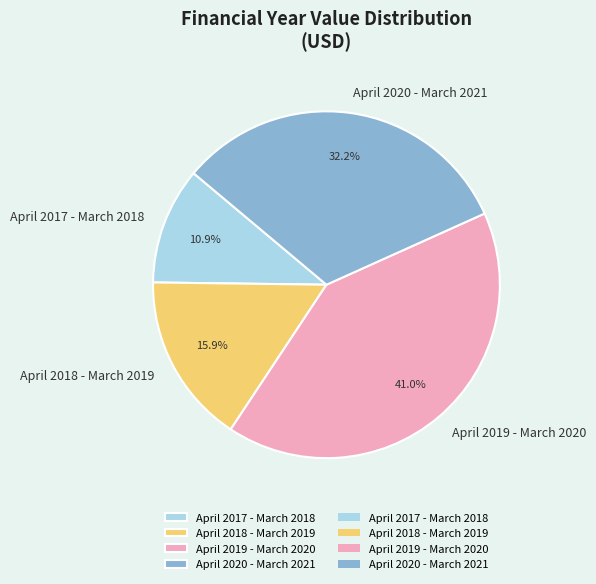

Does April 2017 - March 2018 represent more than half of the total?

No